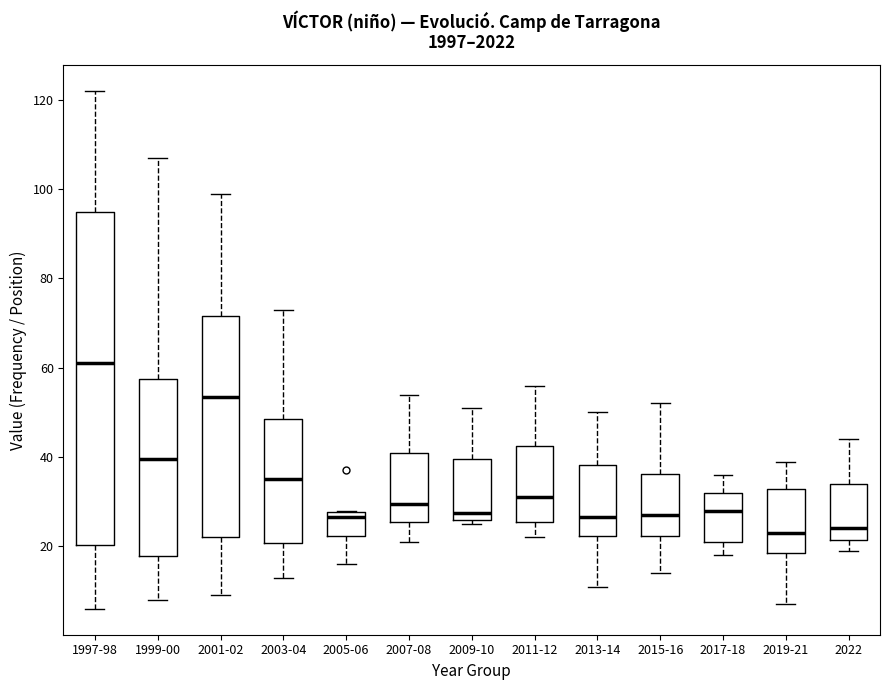

Which box's median line is the highest?

1997-98